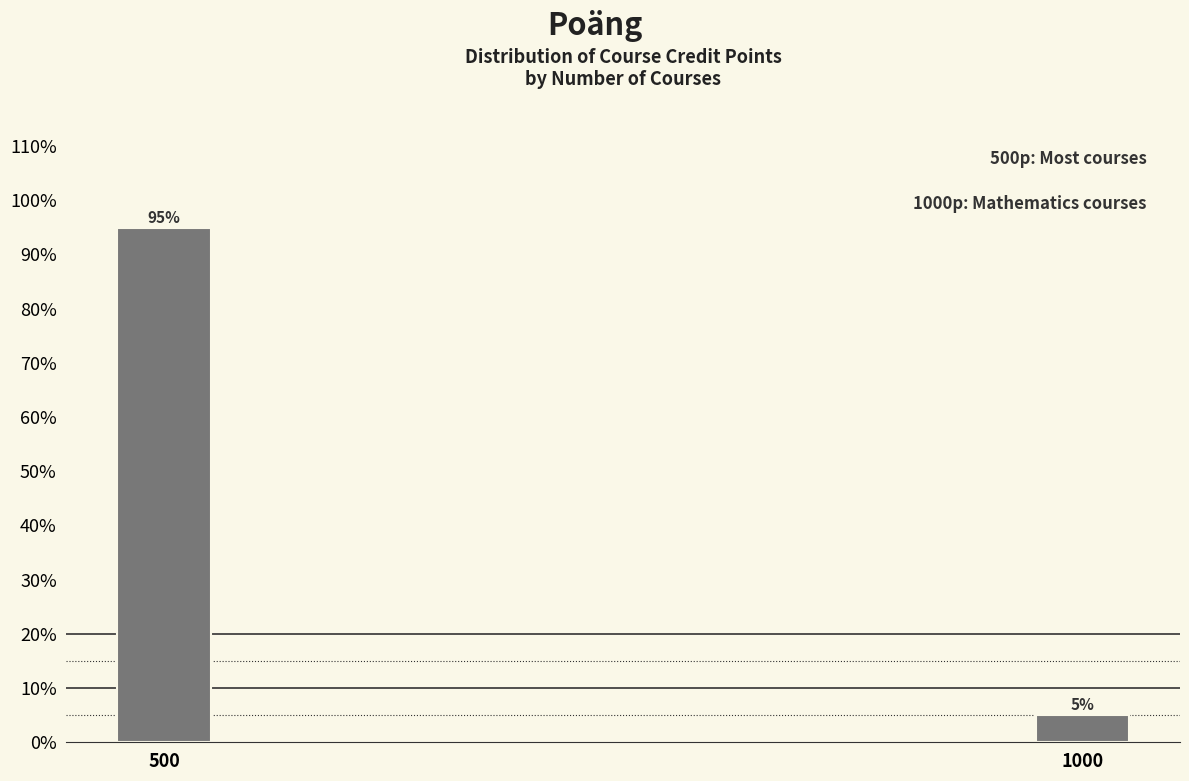

Does the chart contain any negative values?

No